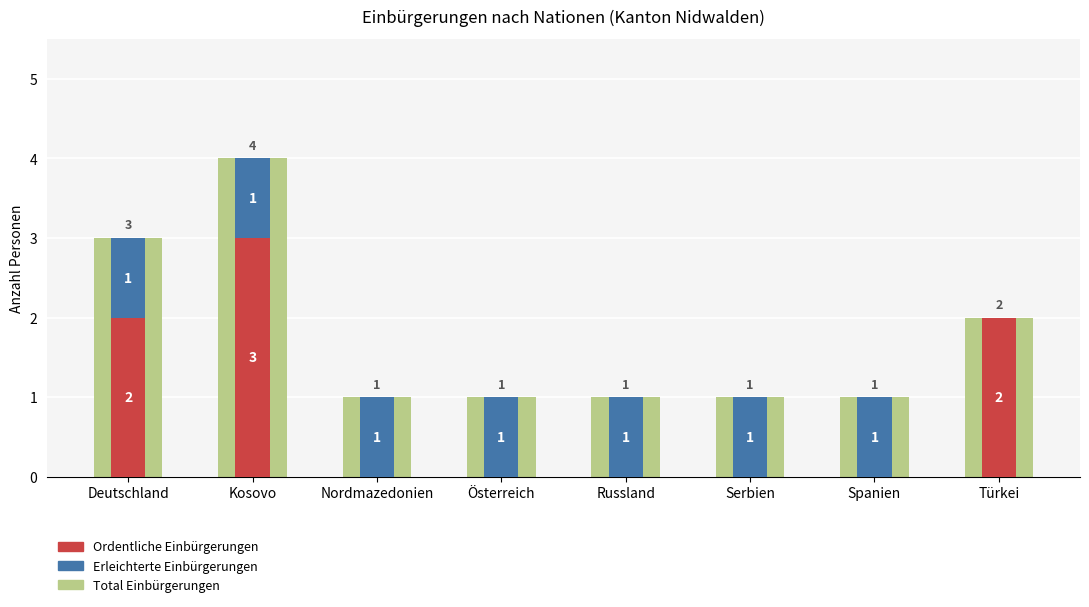

What position from the left is Russland?

5